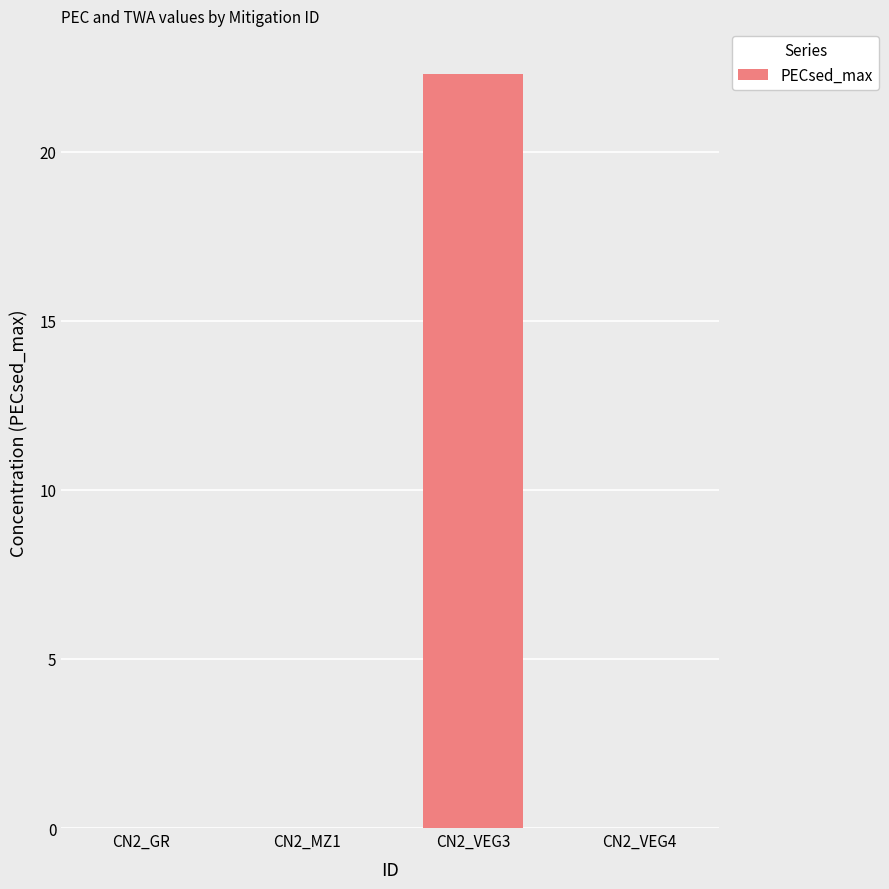

The value at CN2_MZ1 is 6.7. True or false?

False